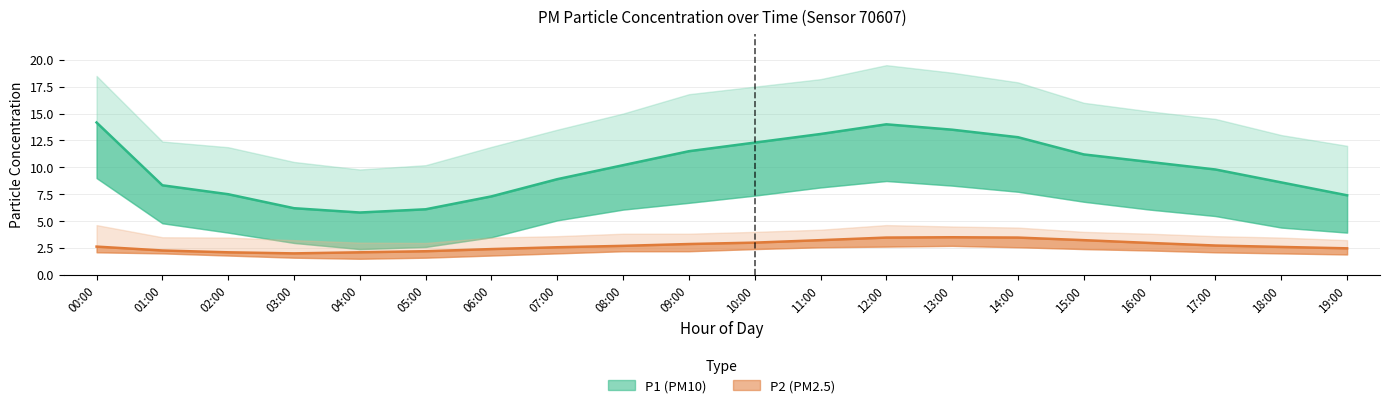

What is the label of the 19th point from the right?

01:00